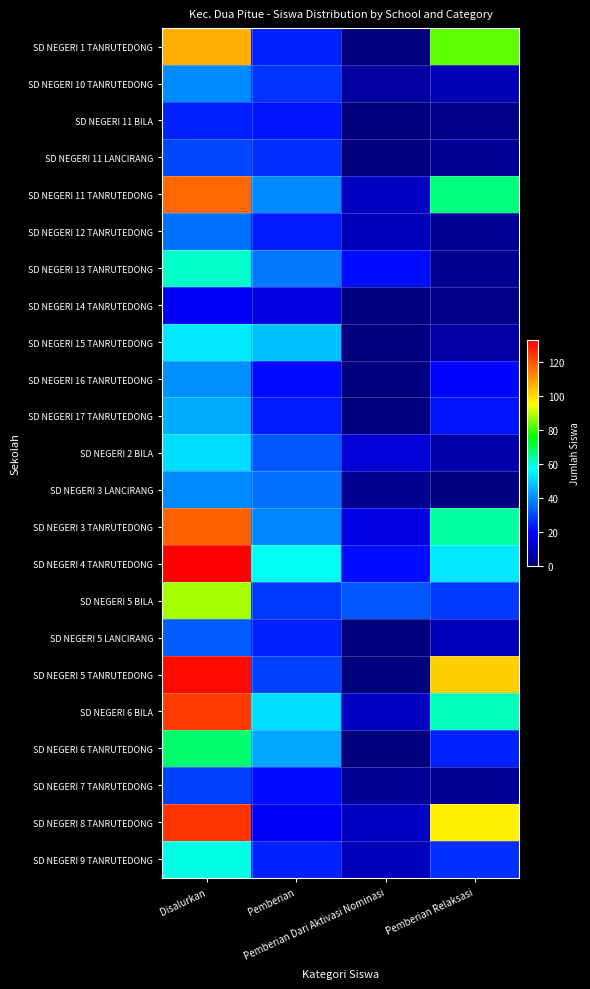

How many series are shown in this chart?

23